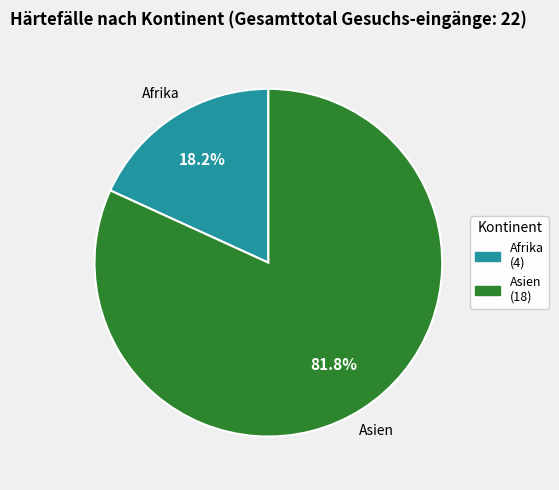

How many slices are in this pie chart?

2